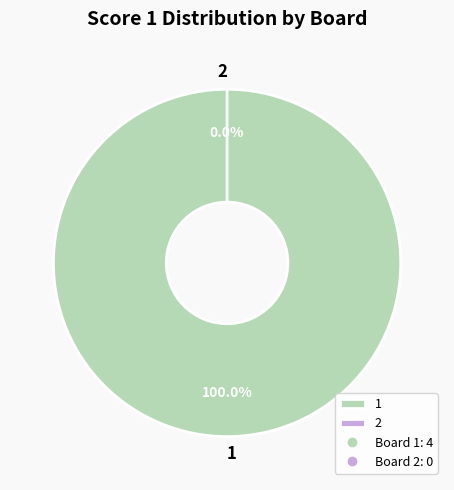

Is the sum of 2 and 1 greater than half?

Yes